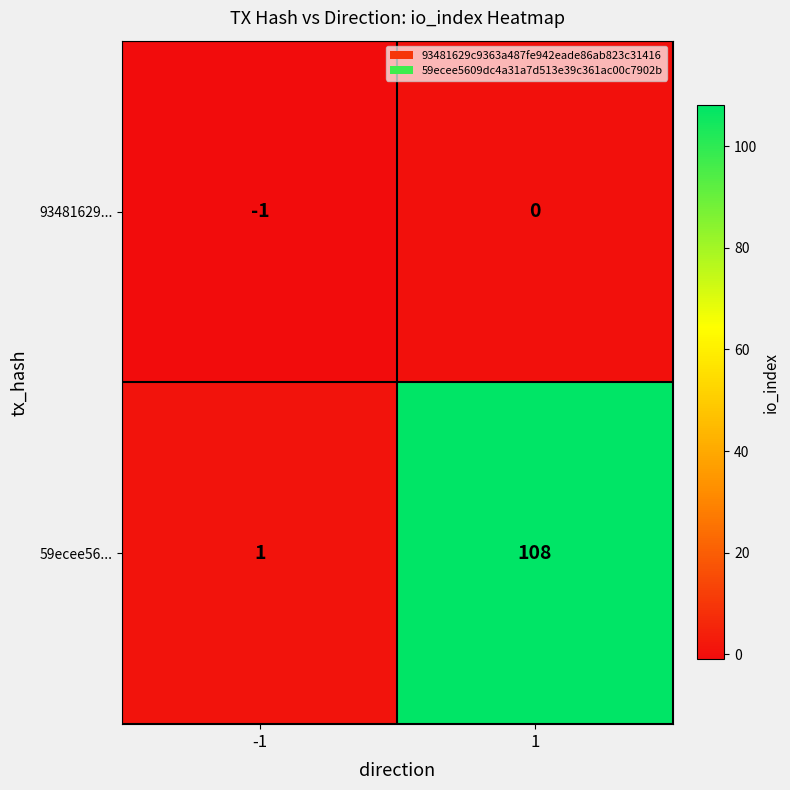

Rank the series at 1 from lowest to highest value.

93481629..., 59ecee56...